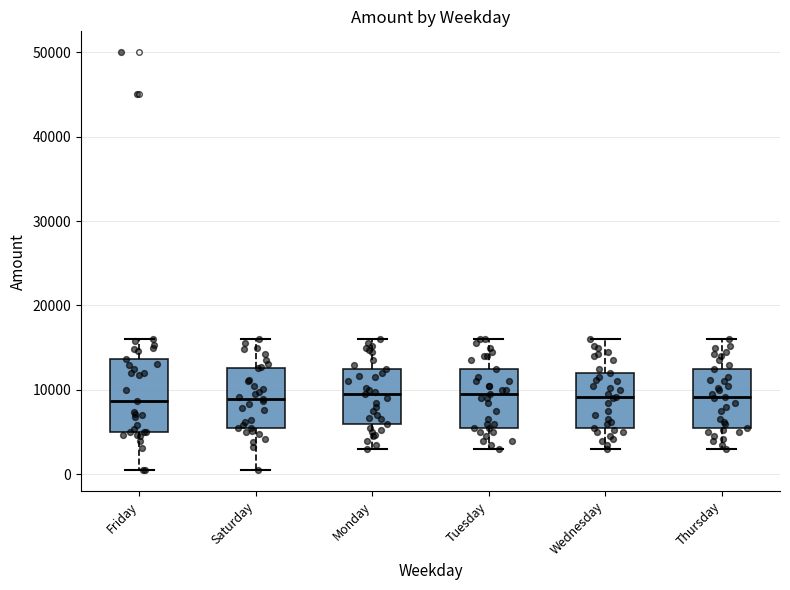

Where does the upper whisker of the box for Thursday end on the y-axis? The values are not printed on the chart, so give them approximately, as read against the axis.

16000